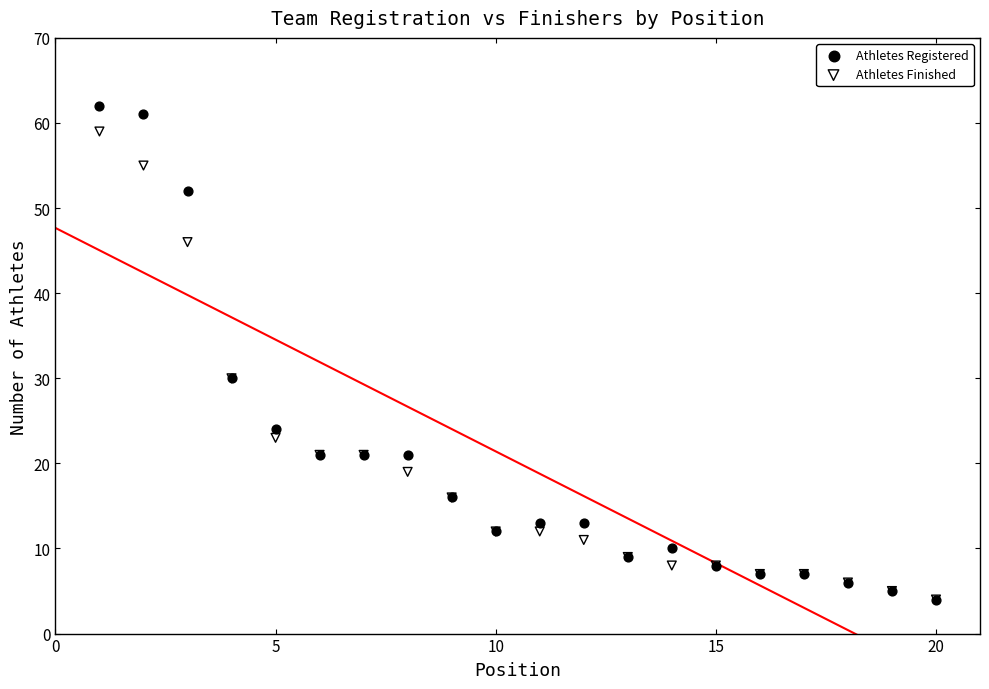

What are all the series names shown in the legend?

Athletes Registered, Athletes Finished